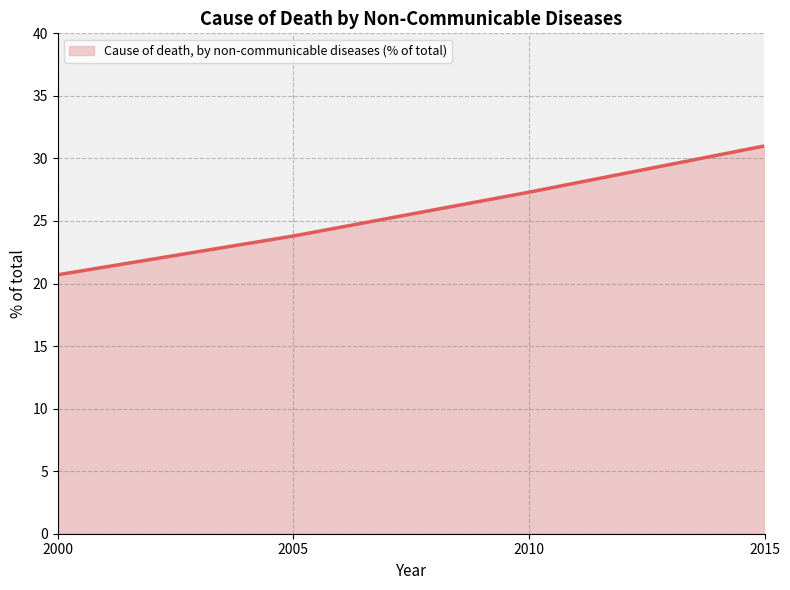

What is the change in value from 2010 to 2015?

+3.7